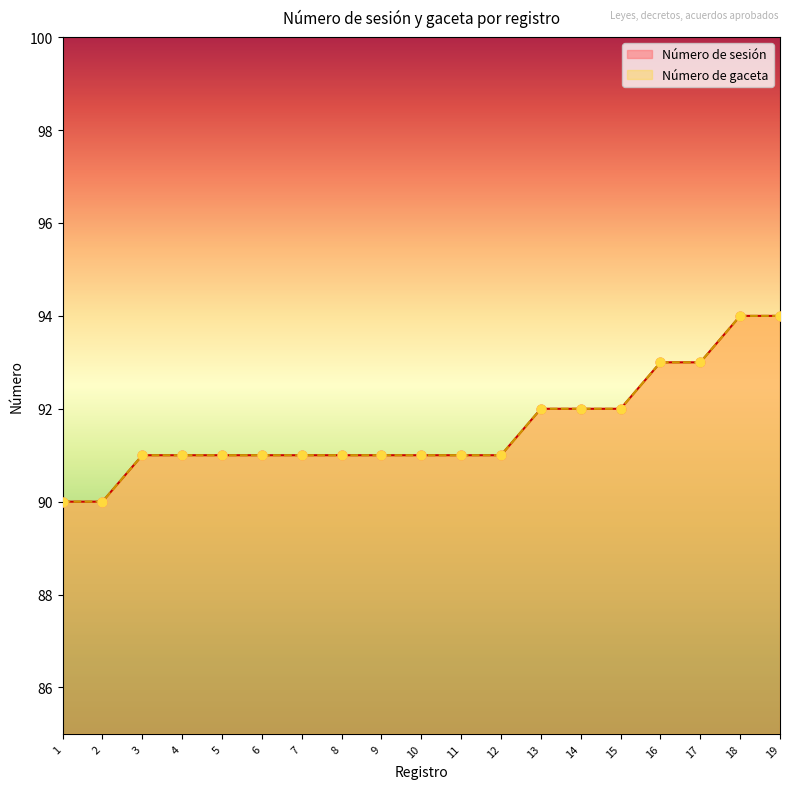

What is the total value across all series at 1?

180